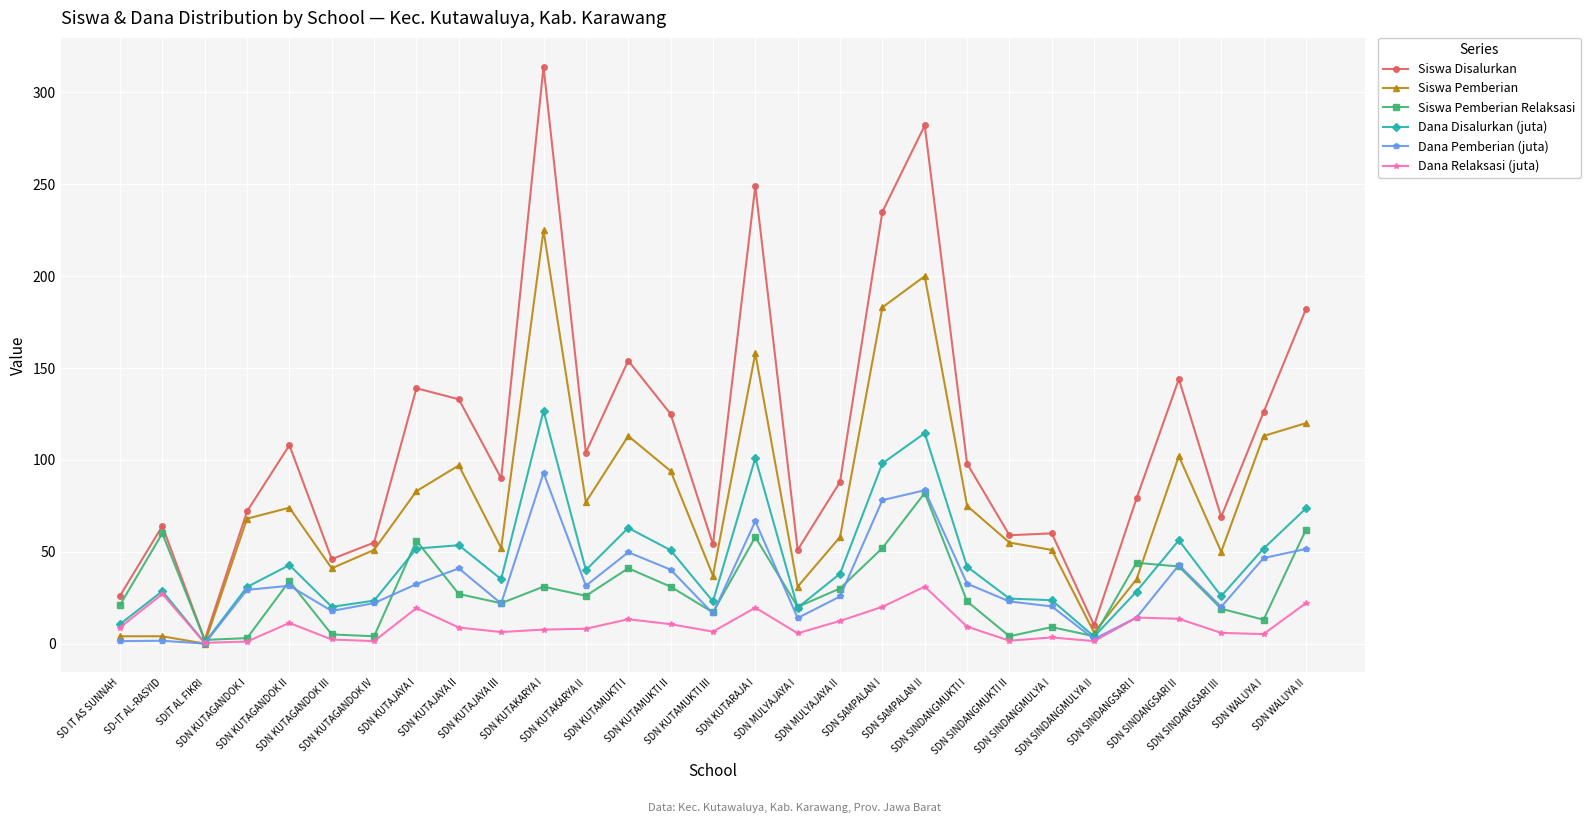

Does the chart display data point markers on the line(s)?

Yes